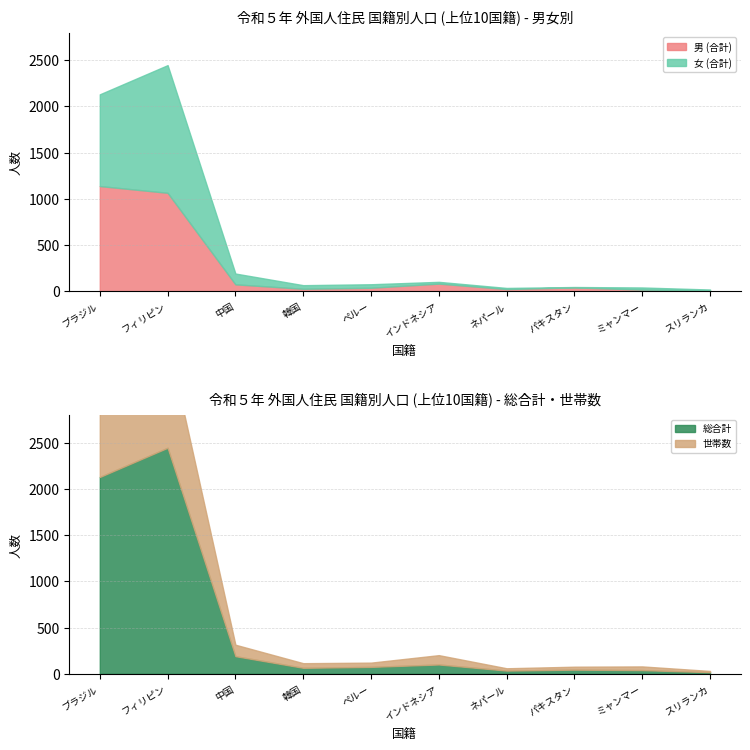

How many series are shown in this chart?

4